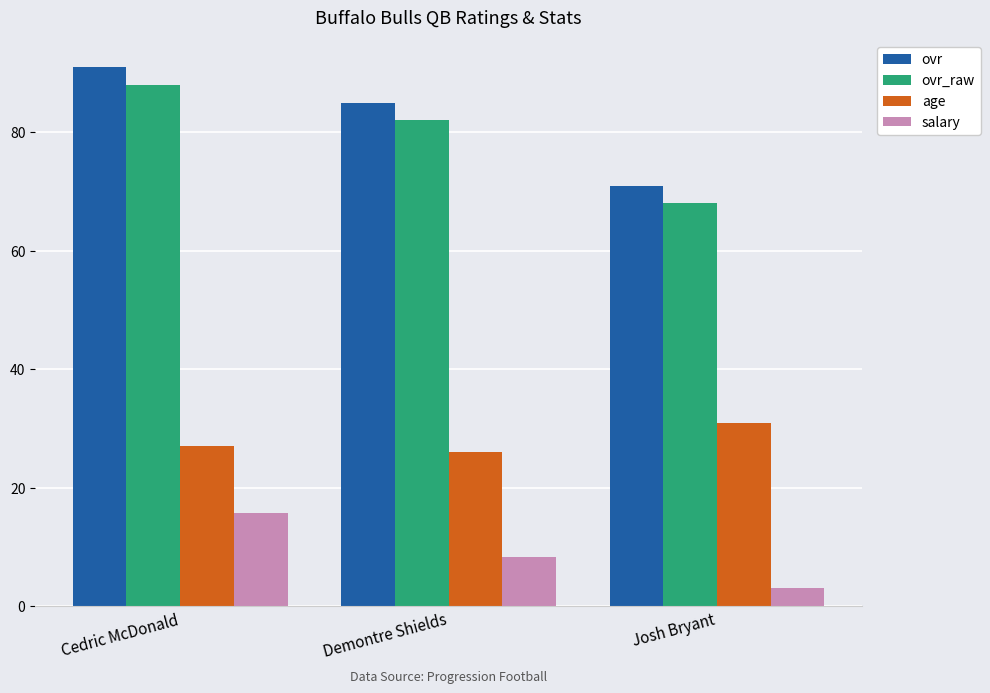

Which series has the largest total across all categories?

ovr